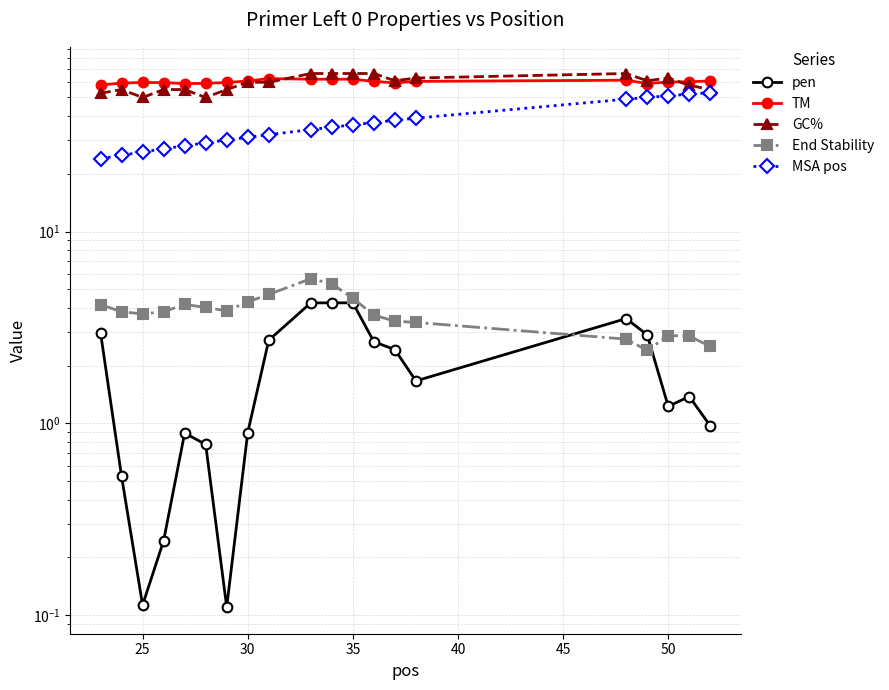

Which series has the widest spread of values?

MSA pos